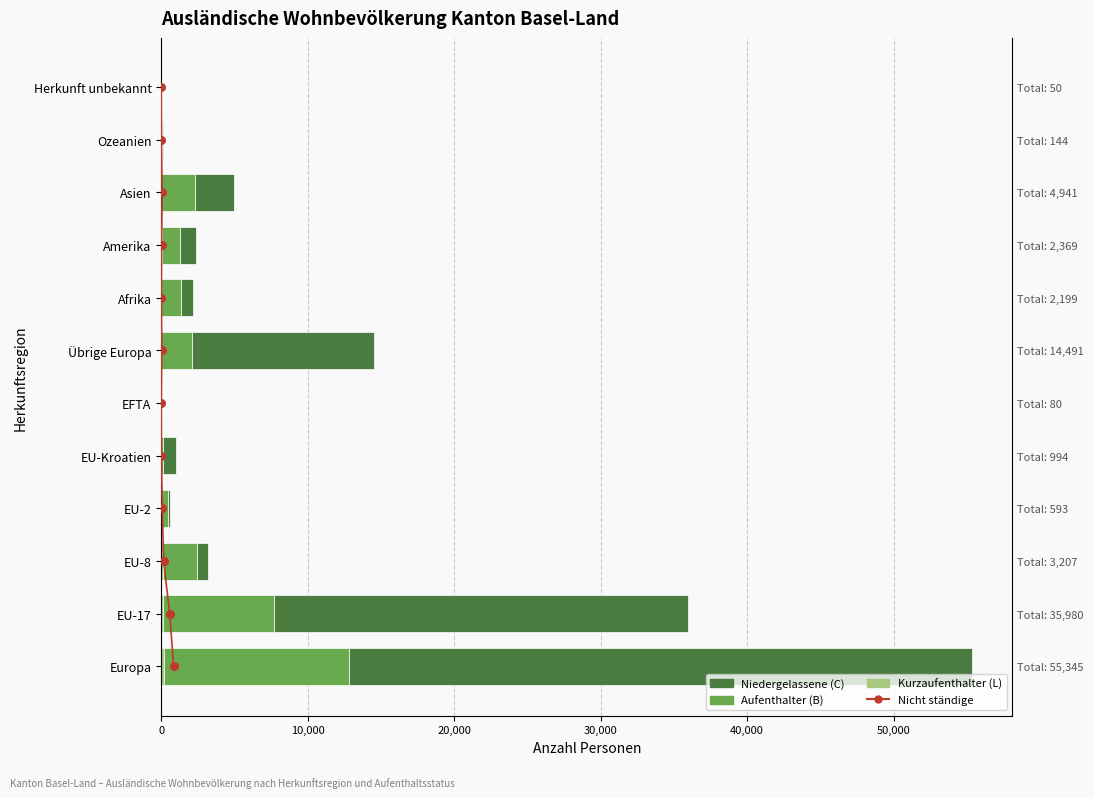

What is the total value across all series at 20,000?

3209